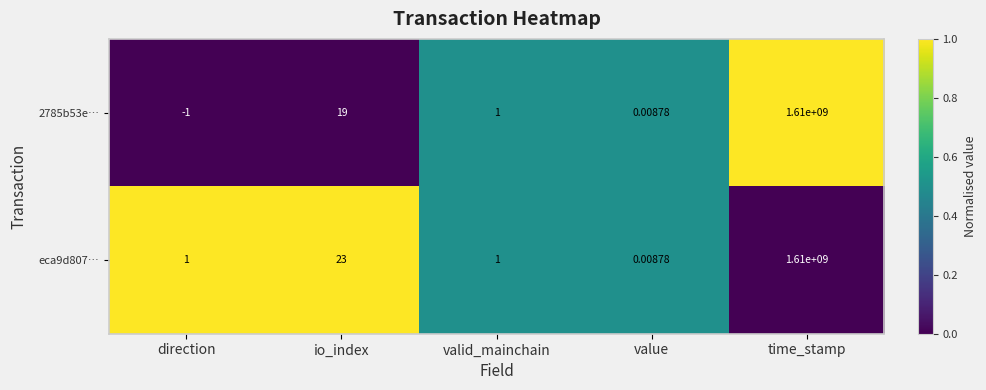

Which series has the largest total across all categories?

eca9d807…